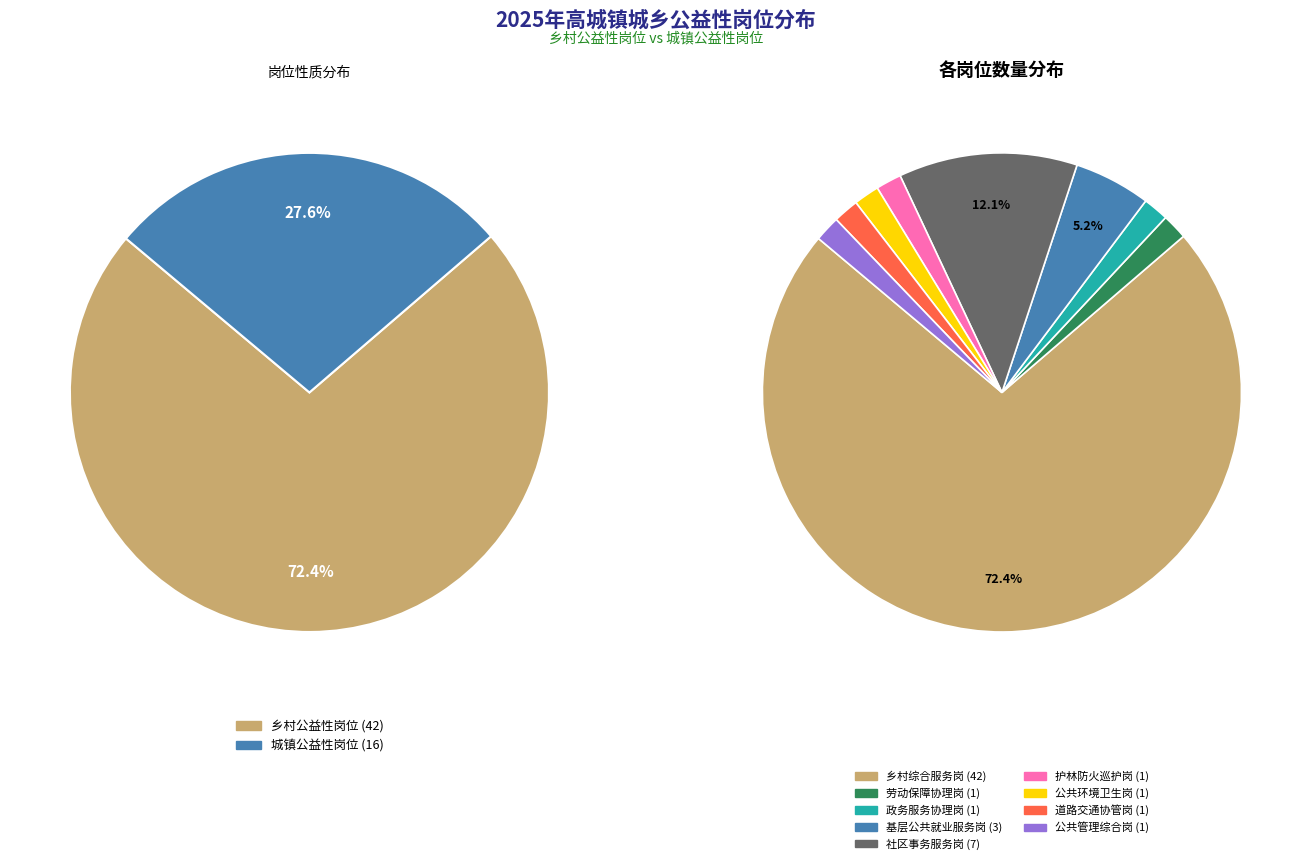

What is the total percentage of 社区事务服务岗 and 护林防火巡护岗?

13.8%